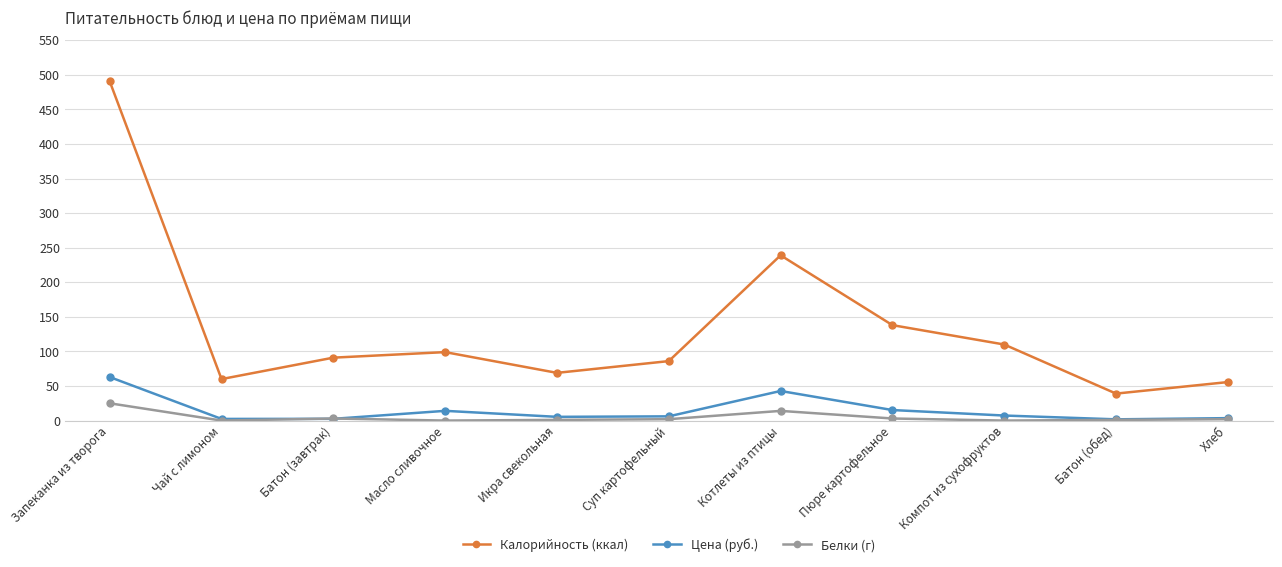

Which series has the widest spread of values?

Калорийность (ккал)